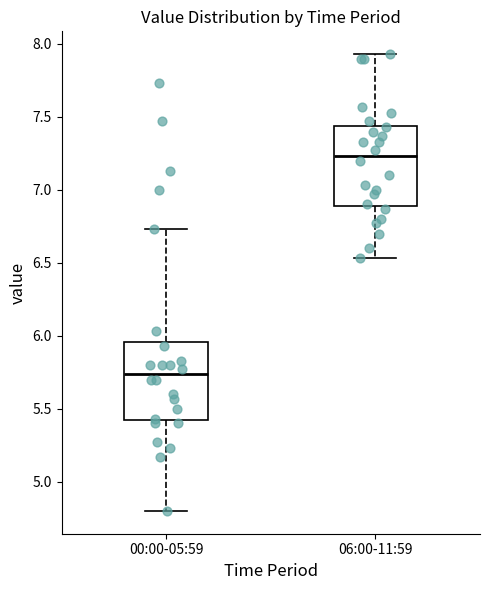

Which box has the highest median line?

06:00-11:59